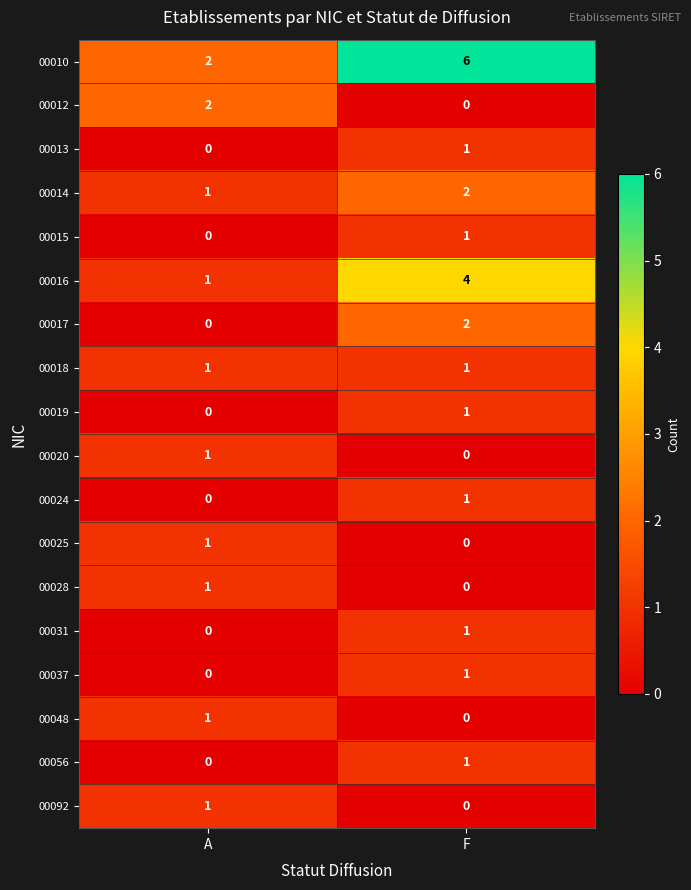

What is the average value of the 00010 series?

4